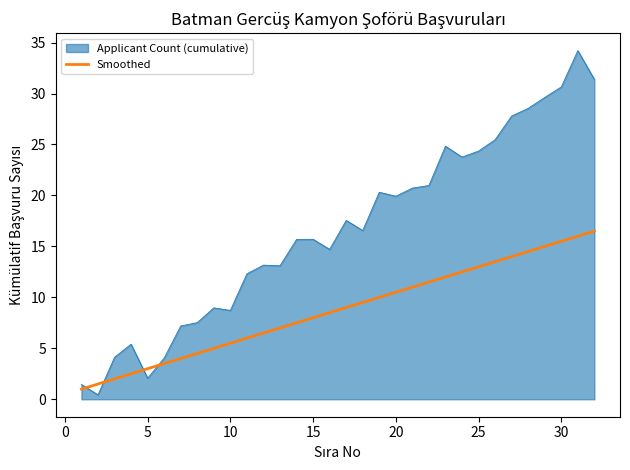

Which series has the widest spread of values?

Applicant Count (cumulative)